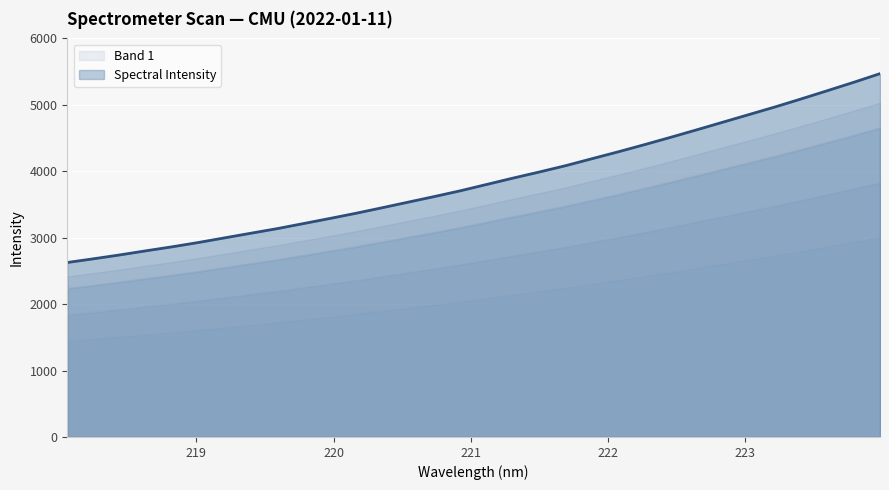

What is the value of the 18th point from the left?

3897.6